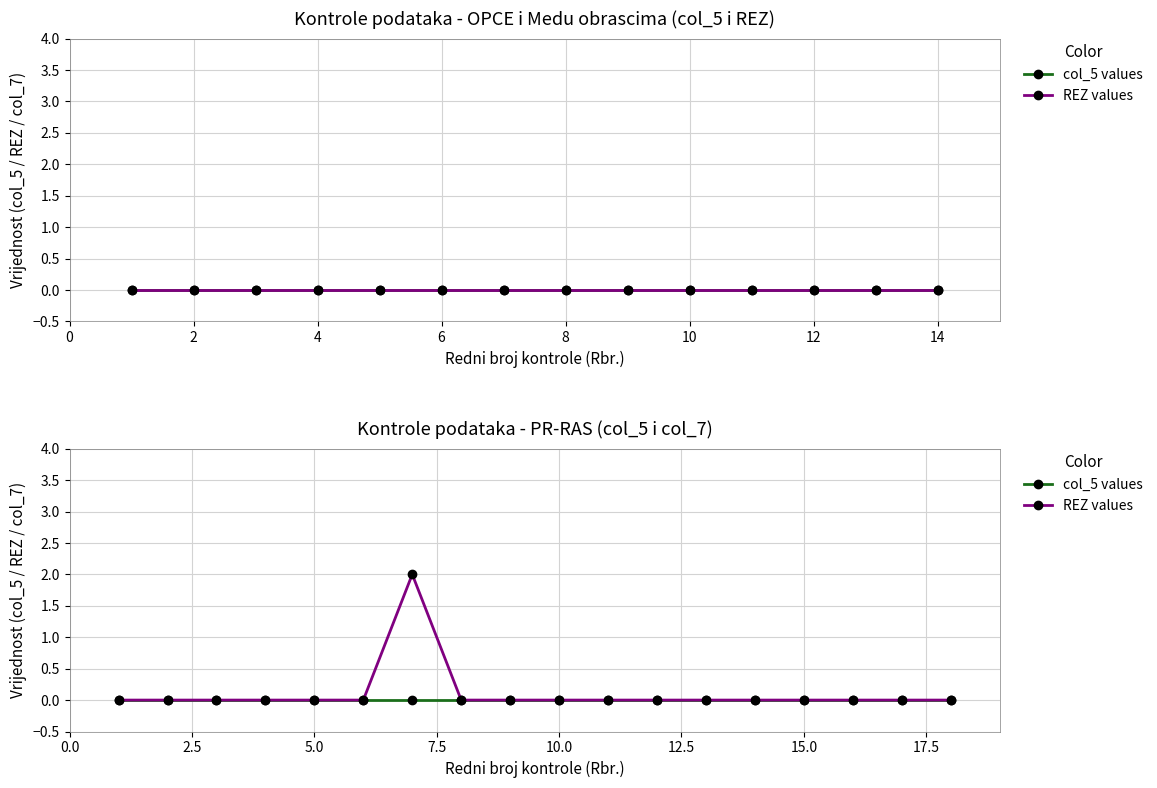

True or false: REZ values and col_5 values cross at least once.

False